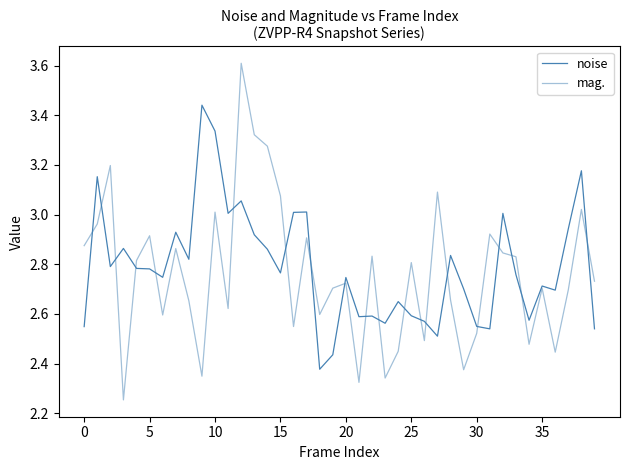

Rank the series by their maximum value, from highest to lowest.

mag., noise